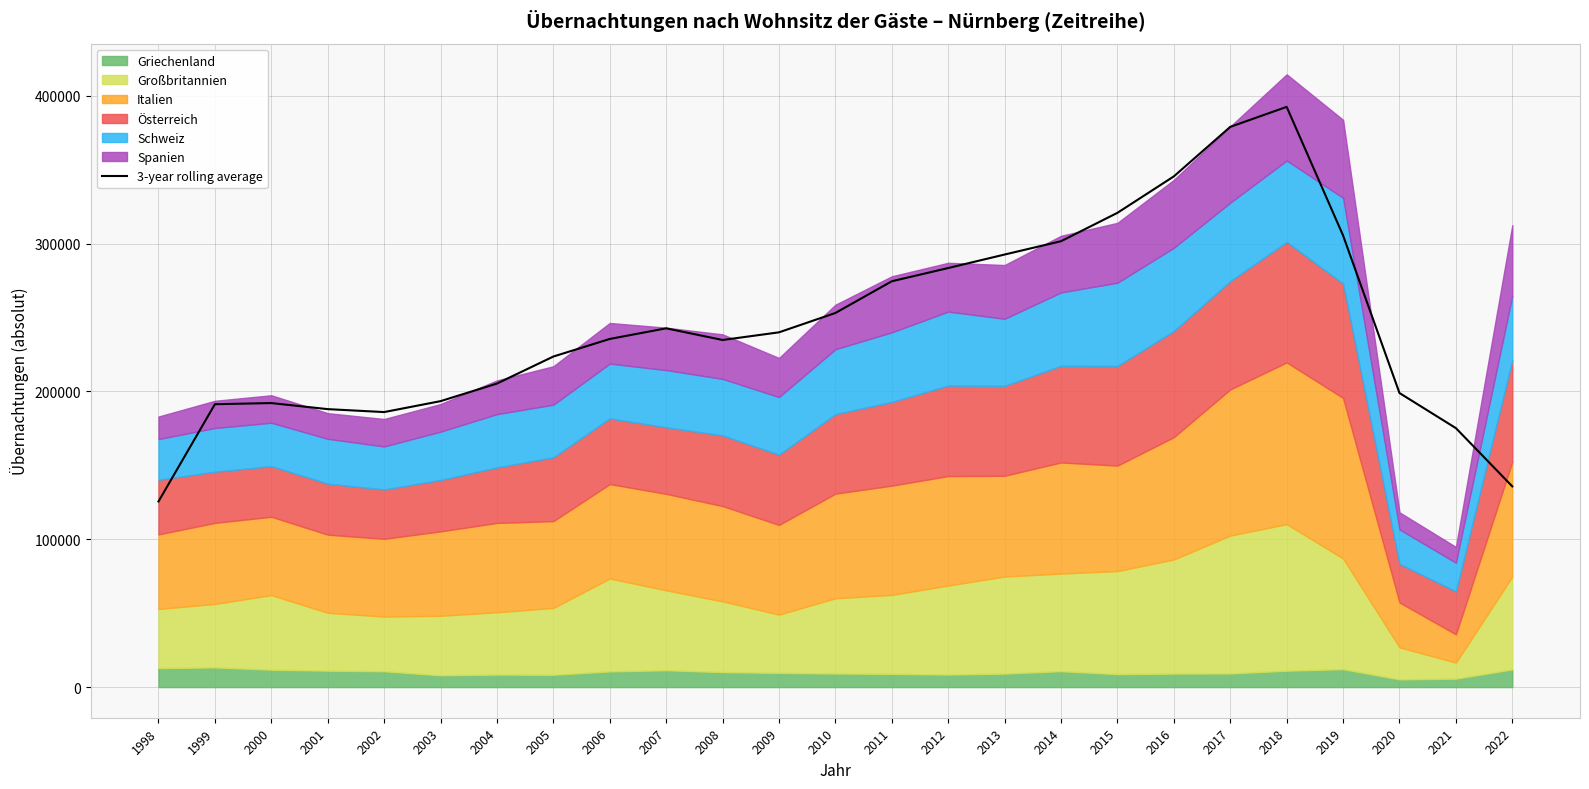

What is the average value?

244671.5